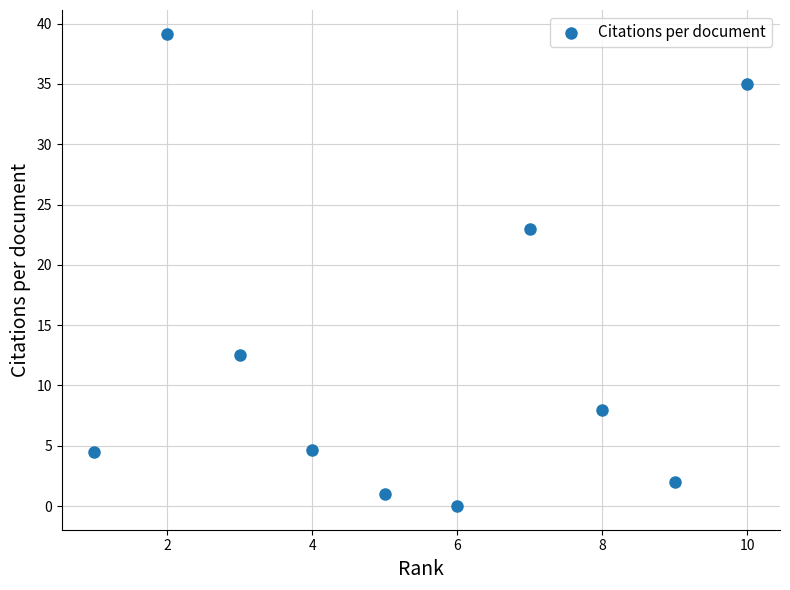

What is the average Y value?

13.0